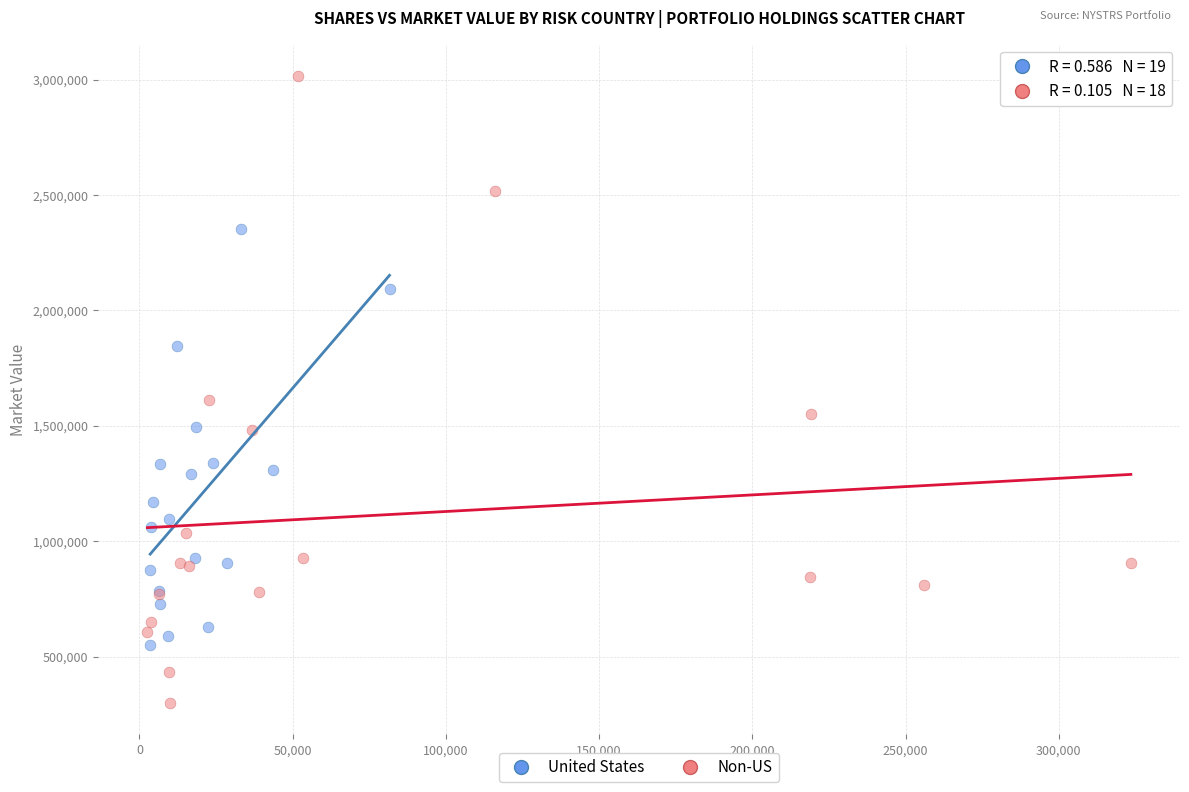

Which series has the widest spread of Y values?

Non-US